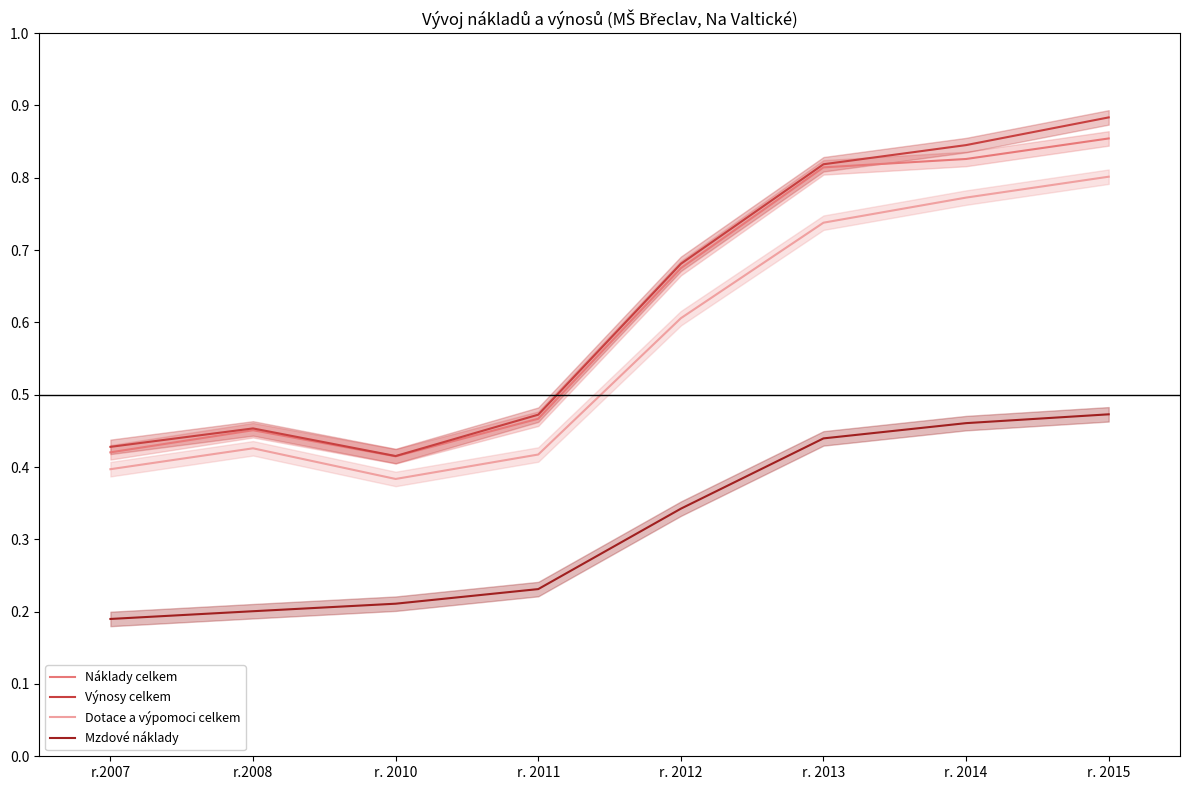

What value does the Náklady celkem series have at r. 2015?

0.9